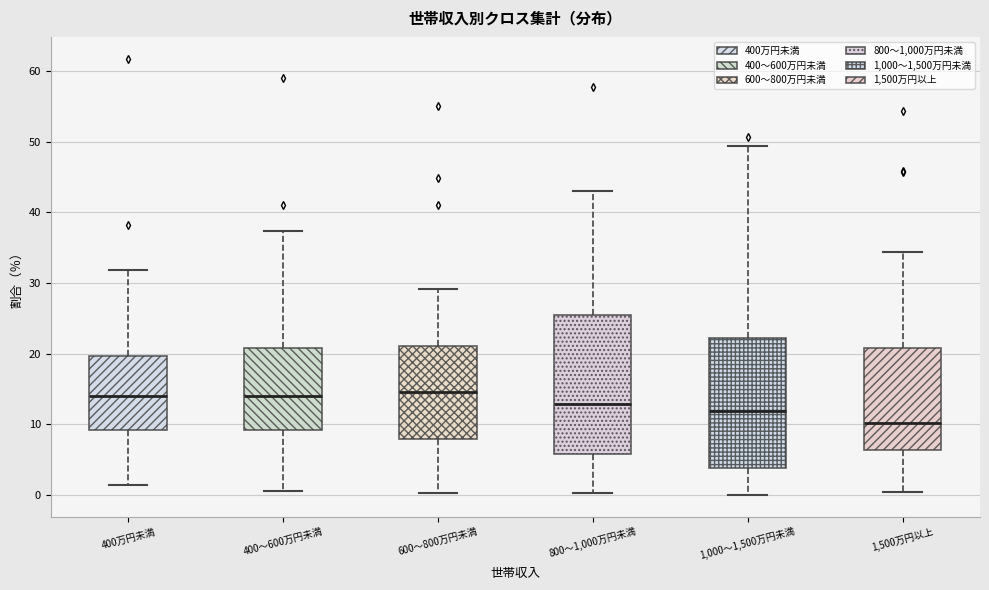

Reading left to right, read every box against the y-axis: the position of its median line, the range the box covers, and the ends of its whiskers. The values are not printed on the chart, so give them approximately, as read against the axis.

400万円未満: median 14, box 9 to 20, whiskers 1 to 32
400～600万円未満: median 14, box 9 to 21, whiskers 0 to 37
600～800万円未満: median 15, box 8 to 21, whiskers 0 to 29
800～1,000万円未満: median 13, box 6 to 25, whiskers 0 to 43
1,000～1,500万円未満: median 12, box 4 to 22, whiskers 0 to 49
1,500万円以上: median 10, box 6 to 21, whiskers 0 to 34